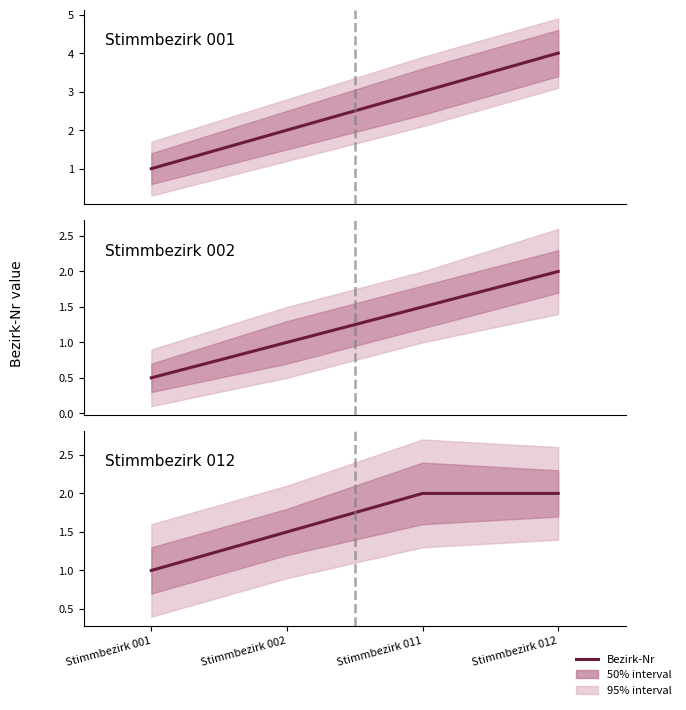

Rank the categories by value from highest to lowest.

Stimmbezirk 011, Stimmbezirk 012, Stimmbezirk 002, Stimmbezirk 001